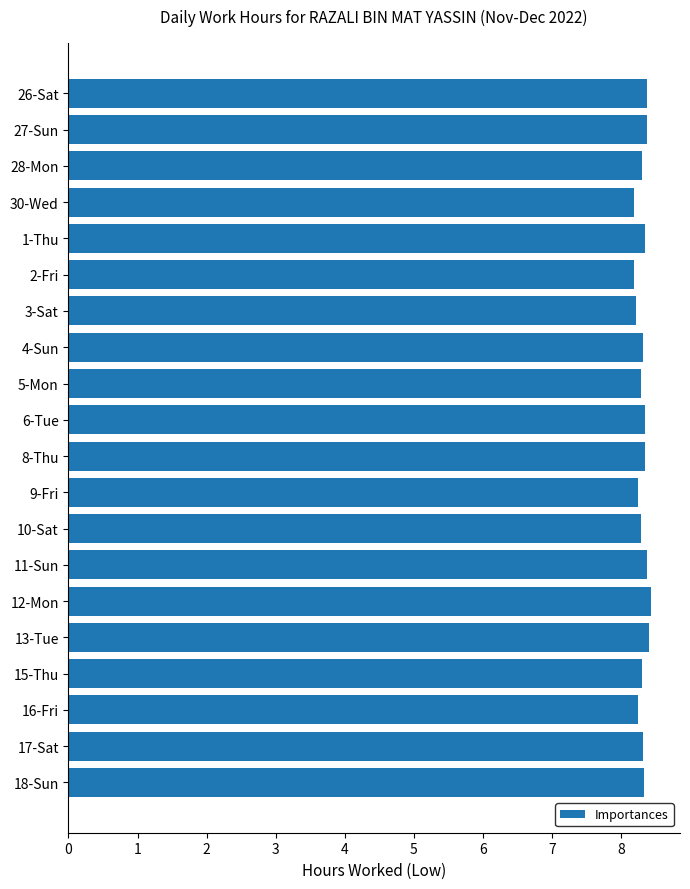

What is the difference between the second highest and minimum values?

0.2